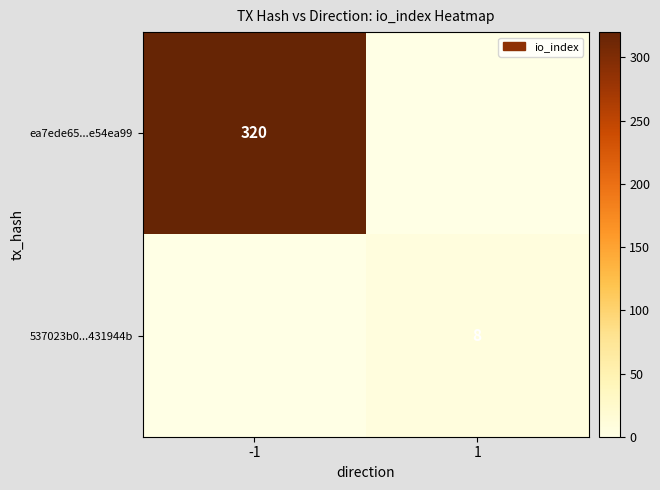

The value of ea7ede65...e54ea99 at -1 is 320. True or false?

True